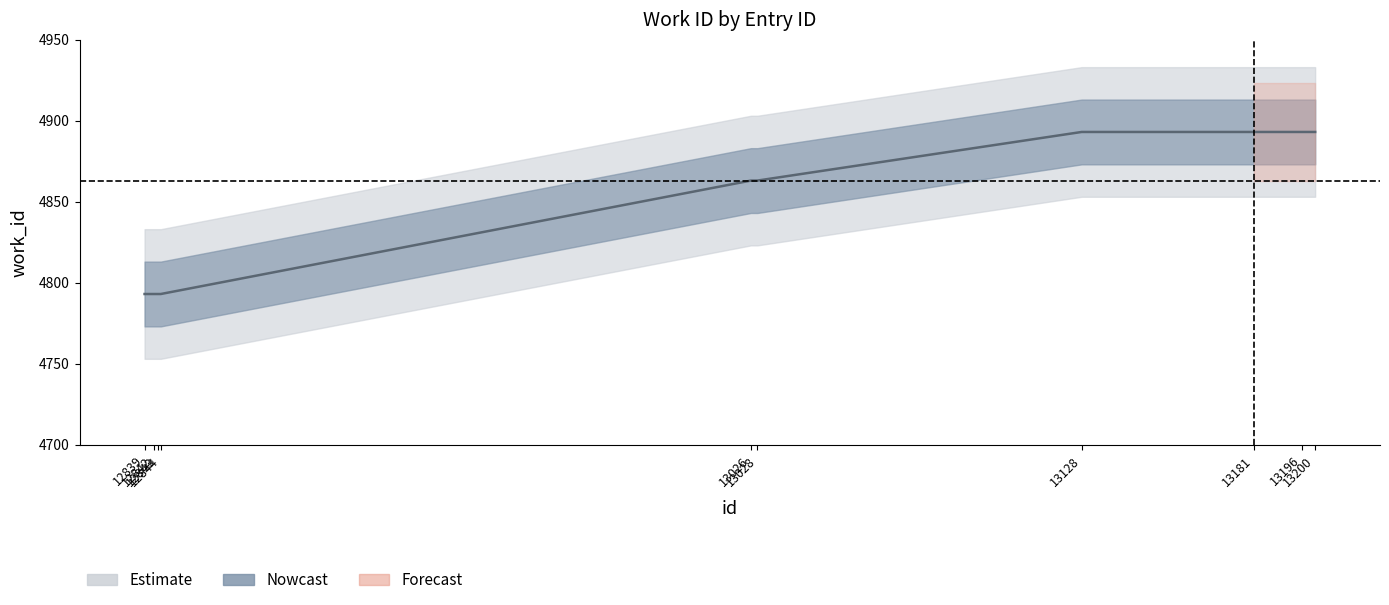

Which has a higher value, 12844 or 13028?

13028